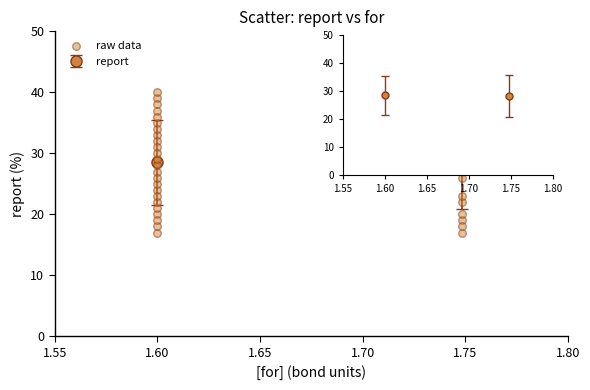

What is the range of Y values (max minus min)?

23